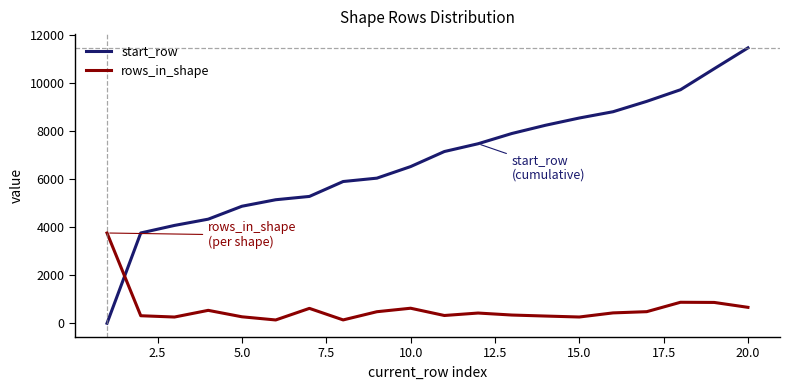

In rows_in_shape, how many points are higher than both neighbors (excluding endpoints)?

5